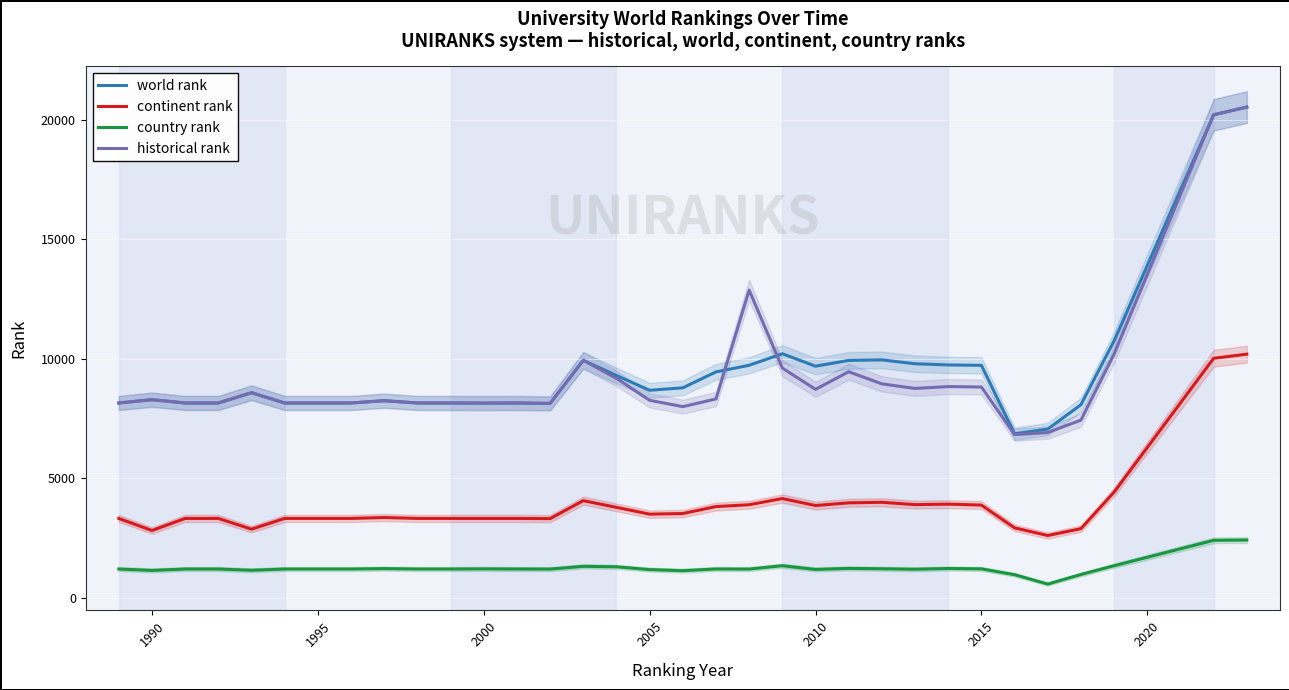

How many values in the world rank series exceed 8582?

16